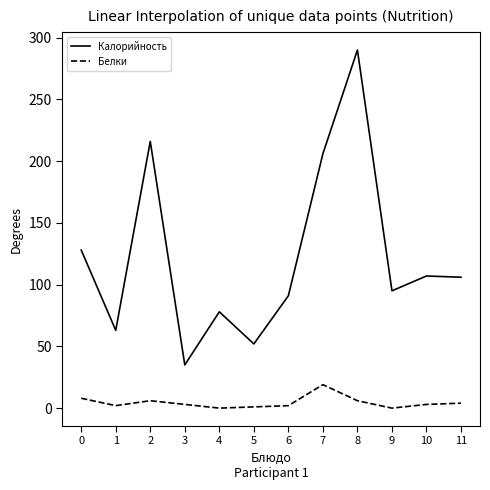

What is the spread (max minus min) of values at 11?

102